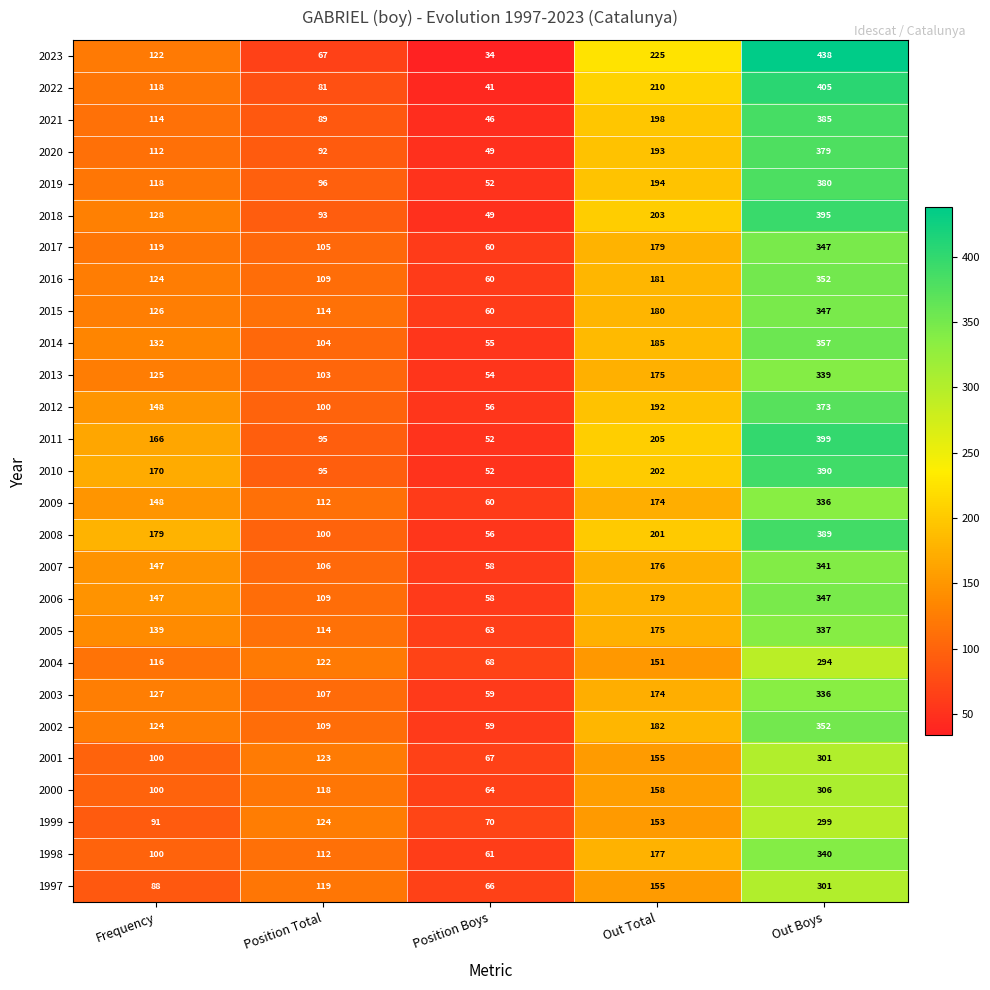

List the labels in order of 2008 value, smallest first.

Position Boys, Position Total, Frequency, Out Total, Out Boys